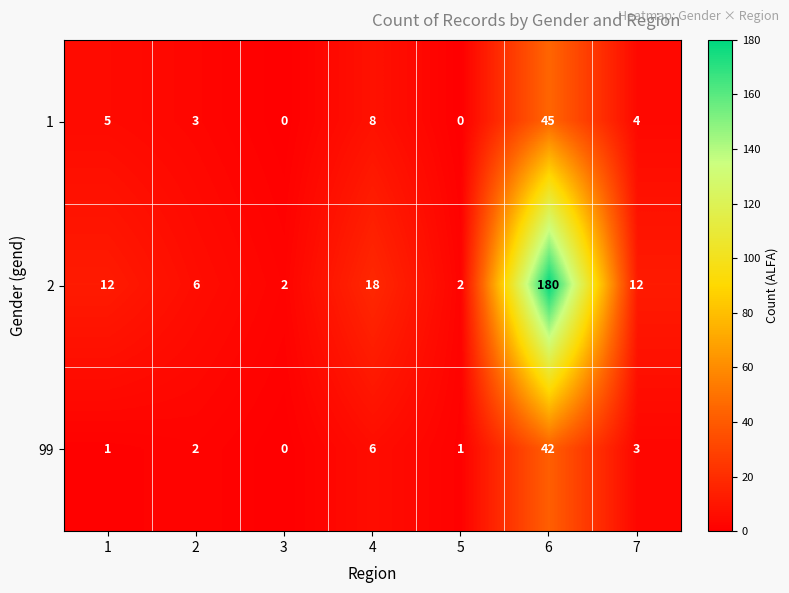

What is the spread (max minus min) of values at 4?

12